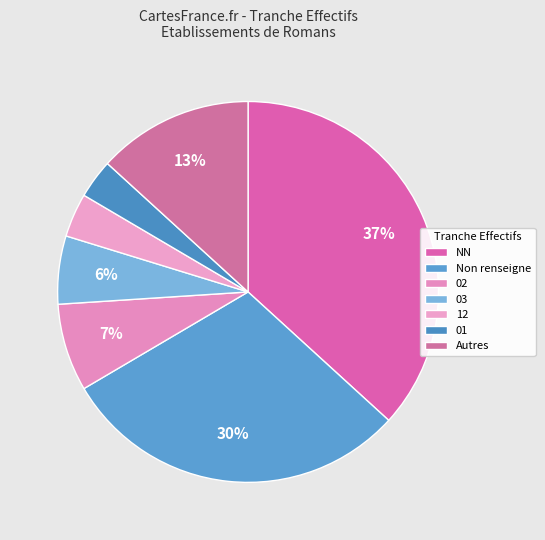

To the nearest percent, what is the average slice percentage?

14%